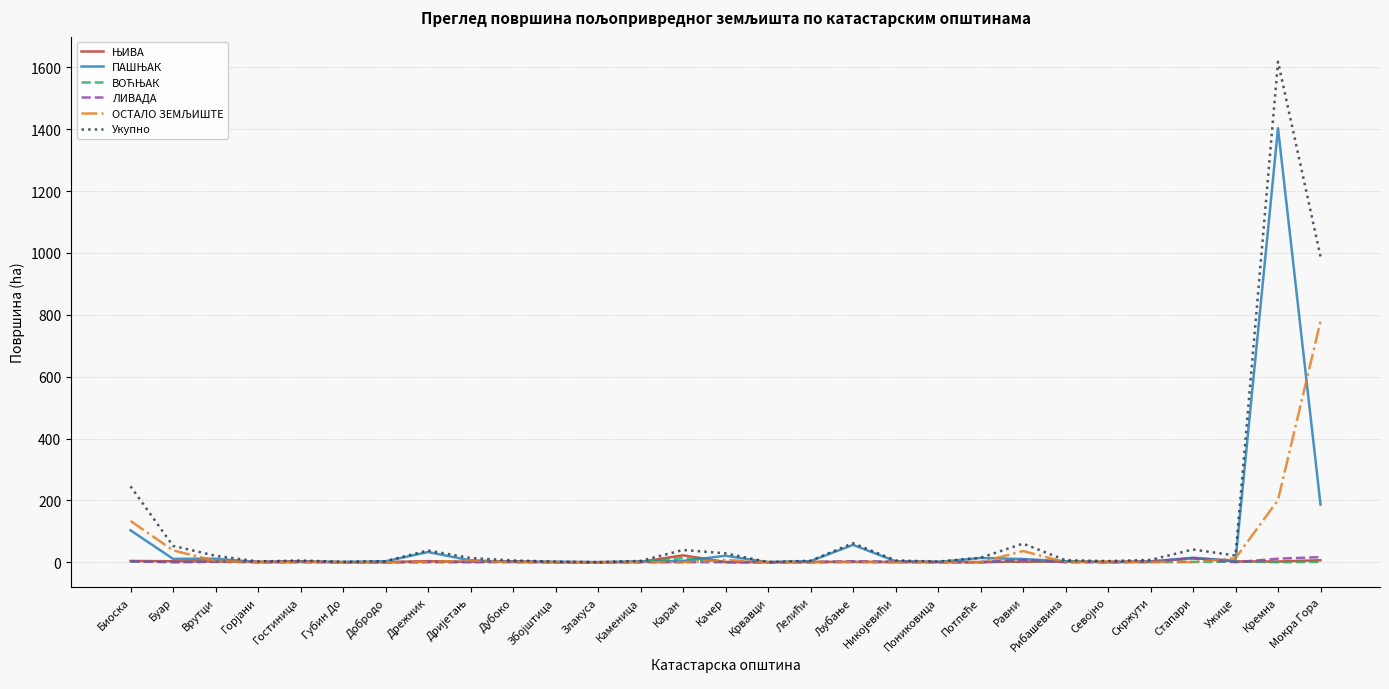

Which label corresponds to the largest value in the chart?

Кремна